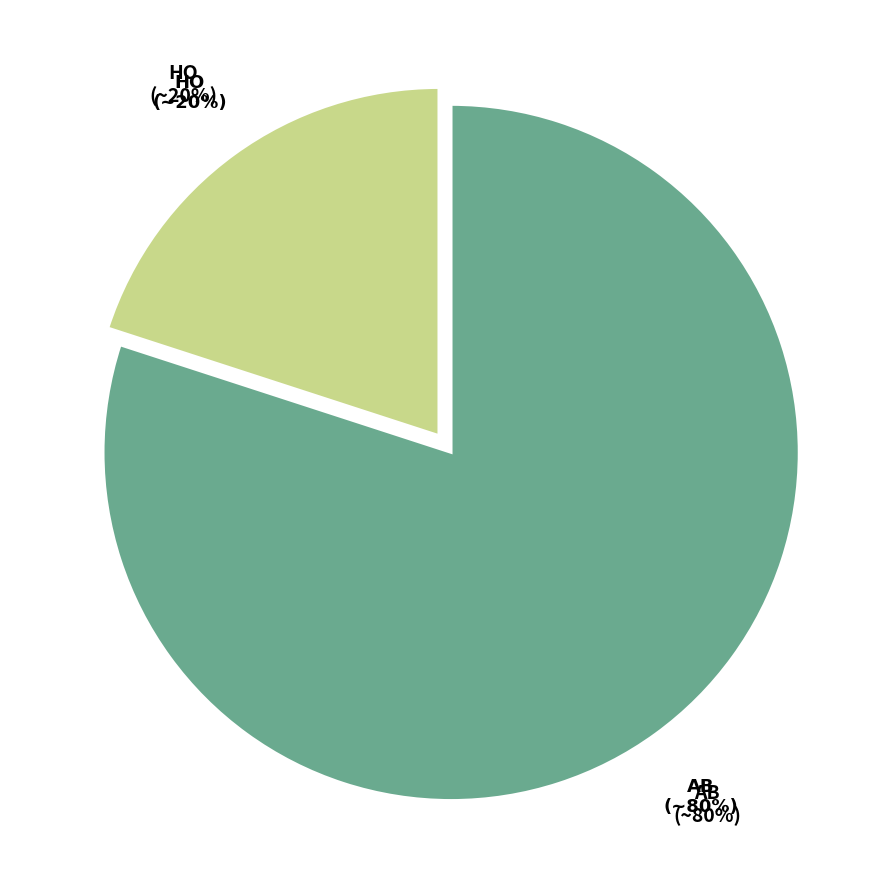

What is the smallest slice in the pie chart?

HO